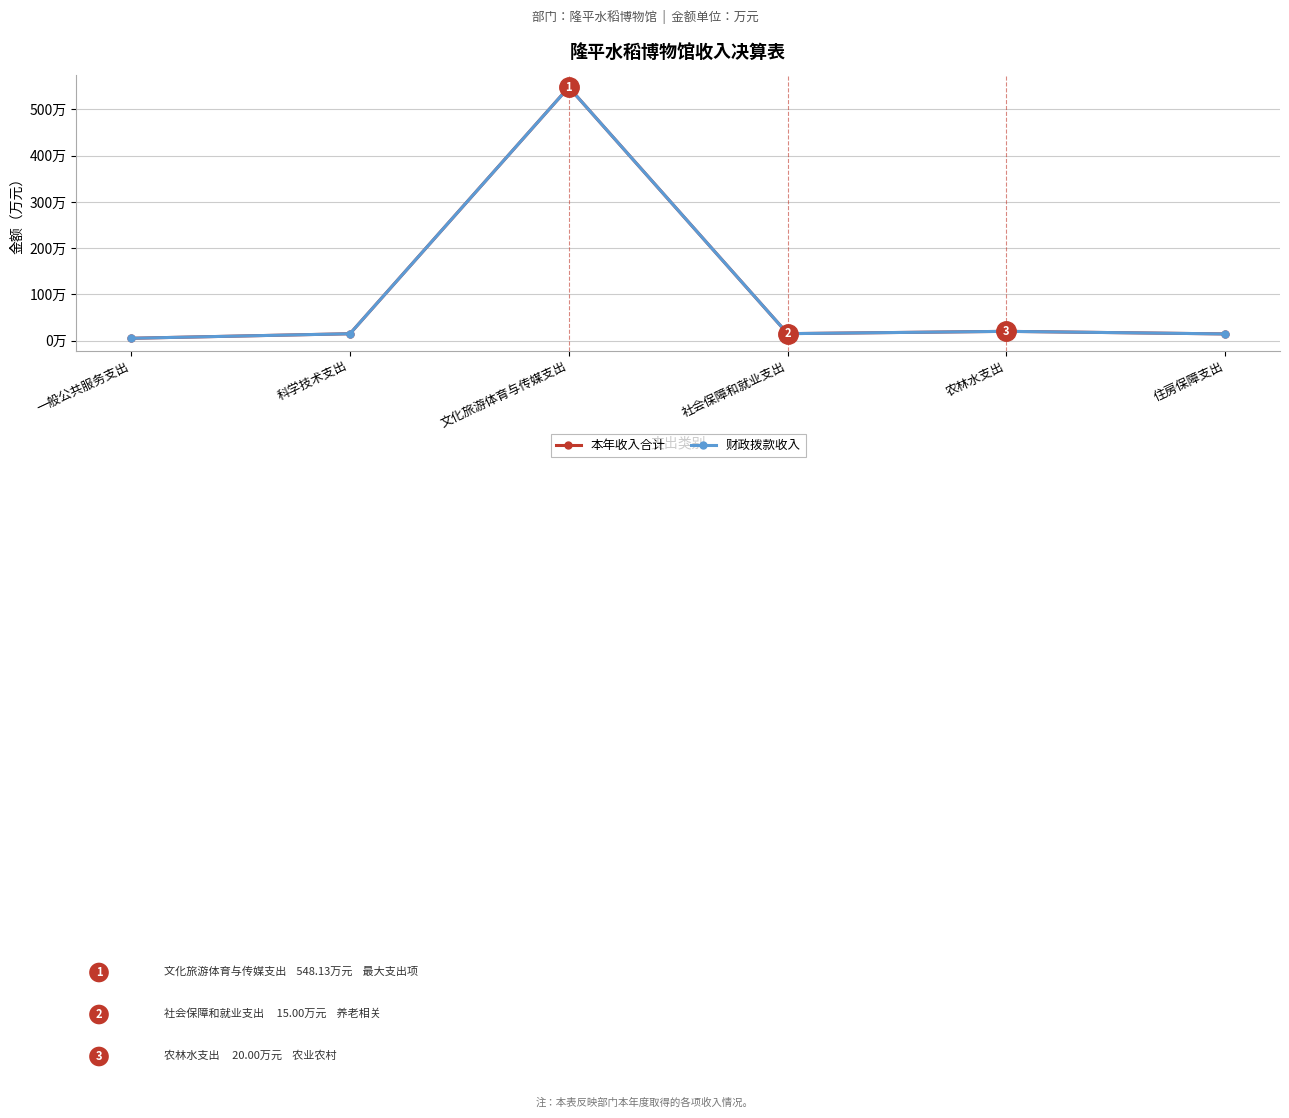

Is this an area chart (filled region under the line)?

No